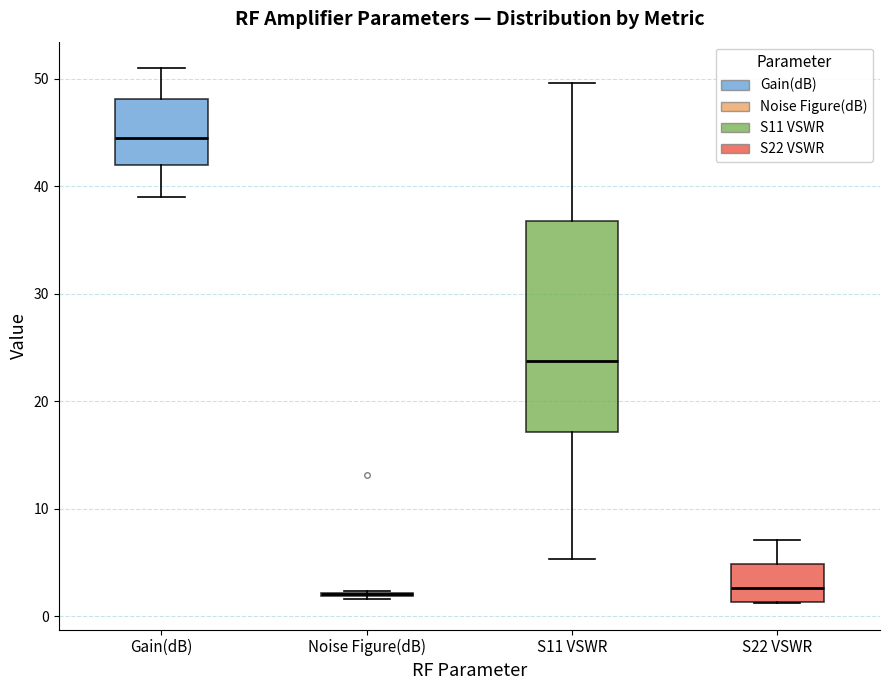

Where is the upper edge of the box for S22 VSWR on the y-axis? The values are not printed on the chart, so give them approximately, as read against the axis.

5